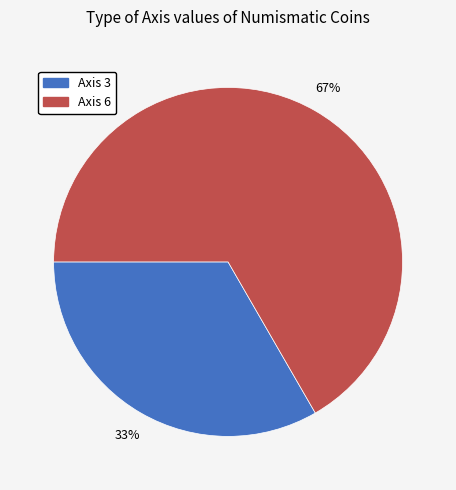

Between Axis 6 and Axis 3, which is larger?

Axis 6